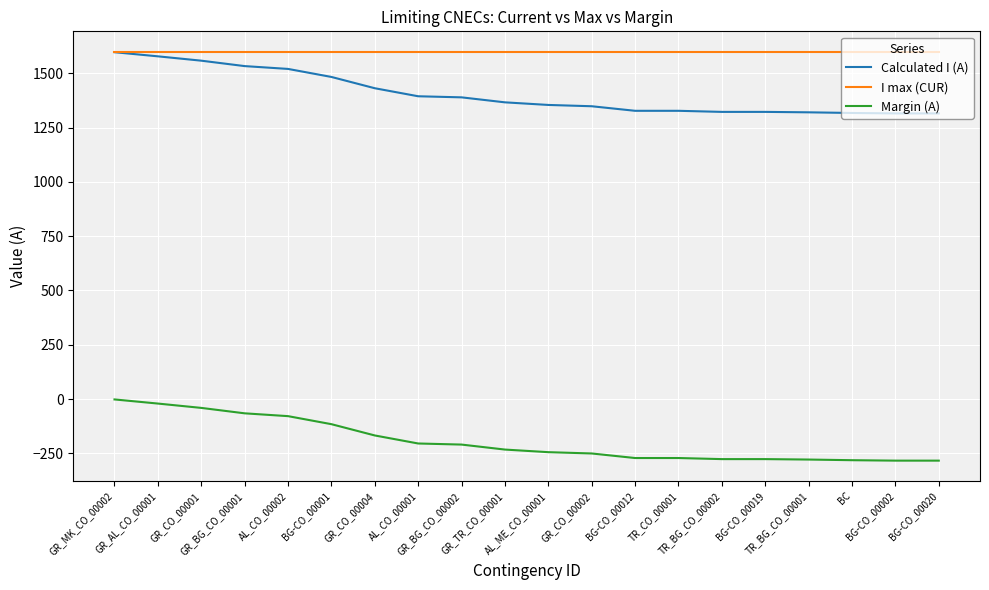

The I max (CUR) series shows 2146 at BG-CO_00020. True or false?

False